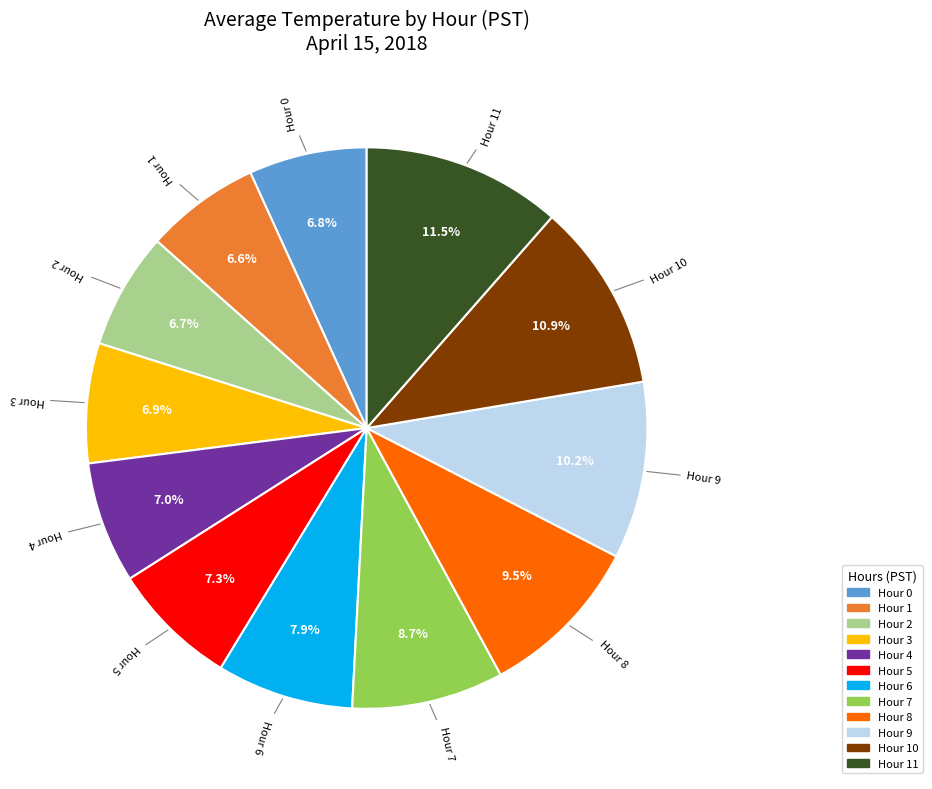

Is there any slice that represents more than half of the pie?

No